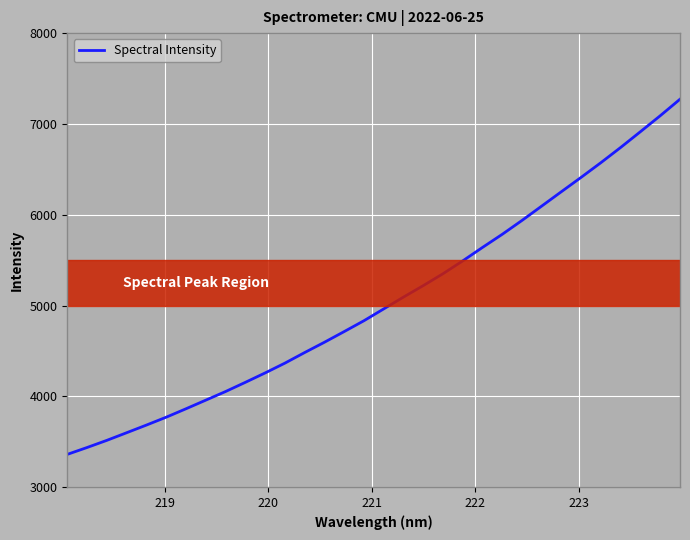

What is the greatest value displayed?

7271.9